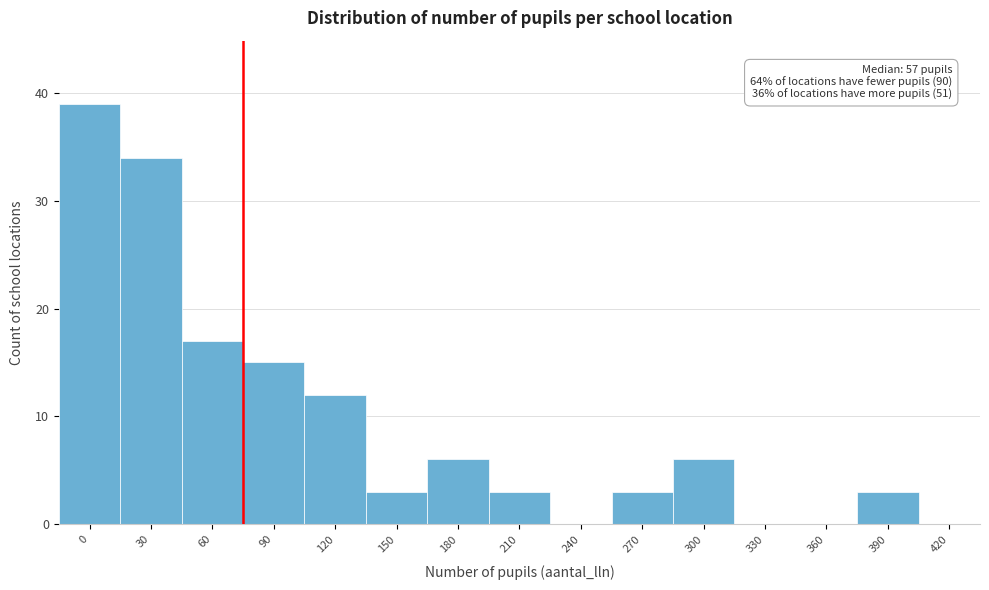

Reading left to right, transcribe all the data shown in this chart.

0=39	30=34	60=17	90=15	120=12	150=3	180=6	210=3	240=0	270=3	300=6	330=0	360=0	390=3	420=0